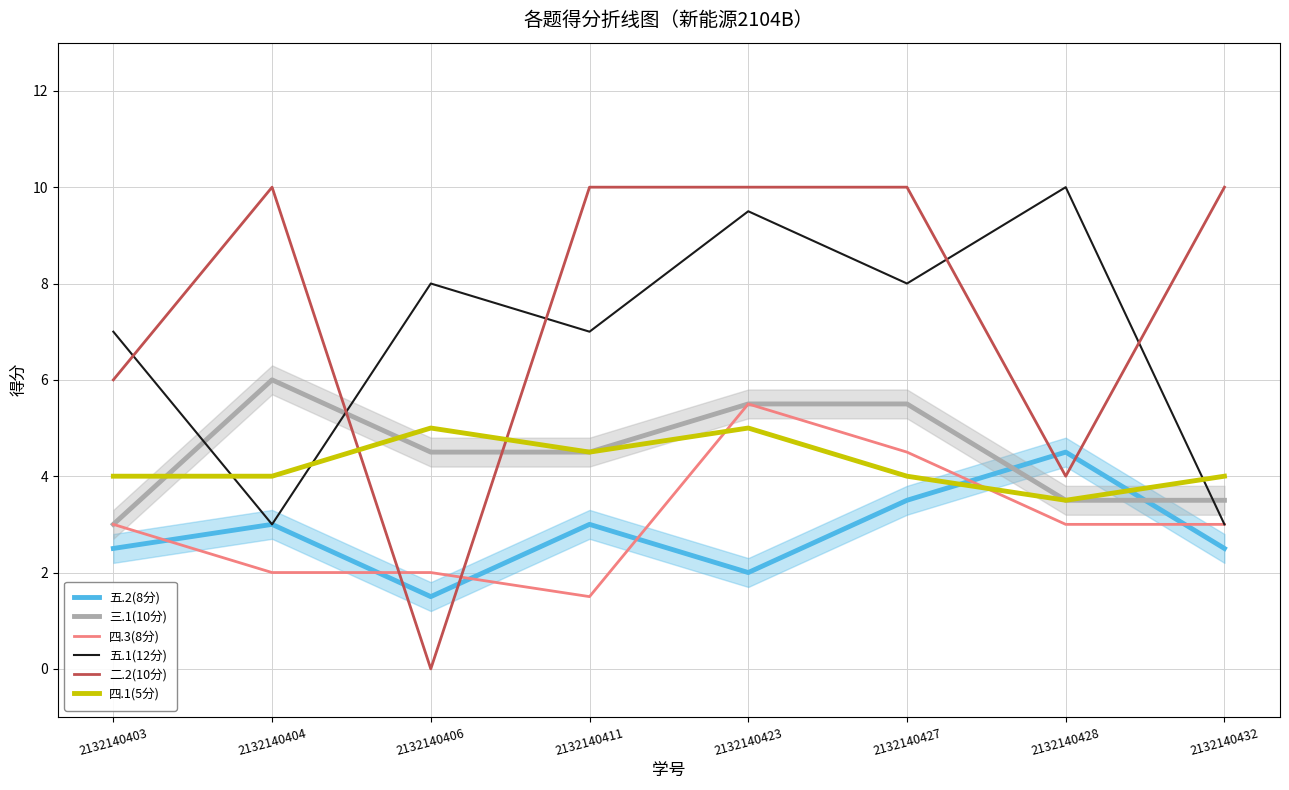

What value does the 五.1(12分) series have at 2132140432?

3.0